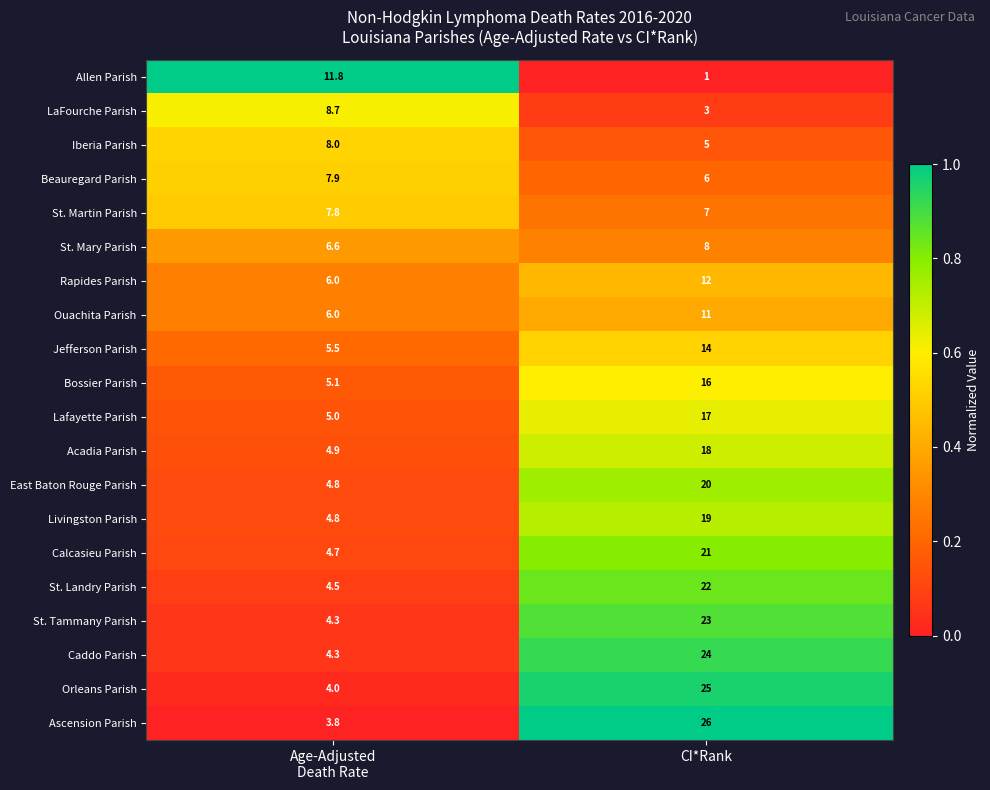

Which category has the lowest value across all series?

CI*Rank